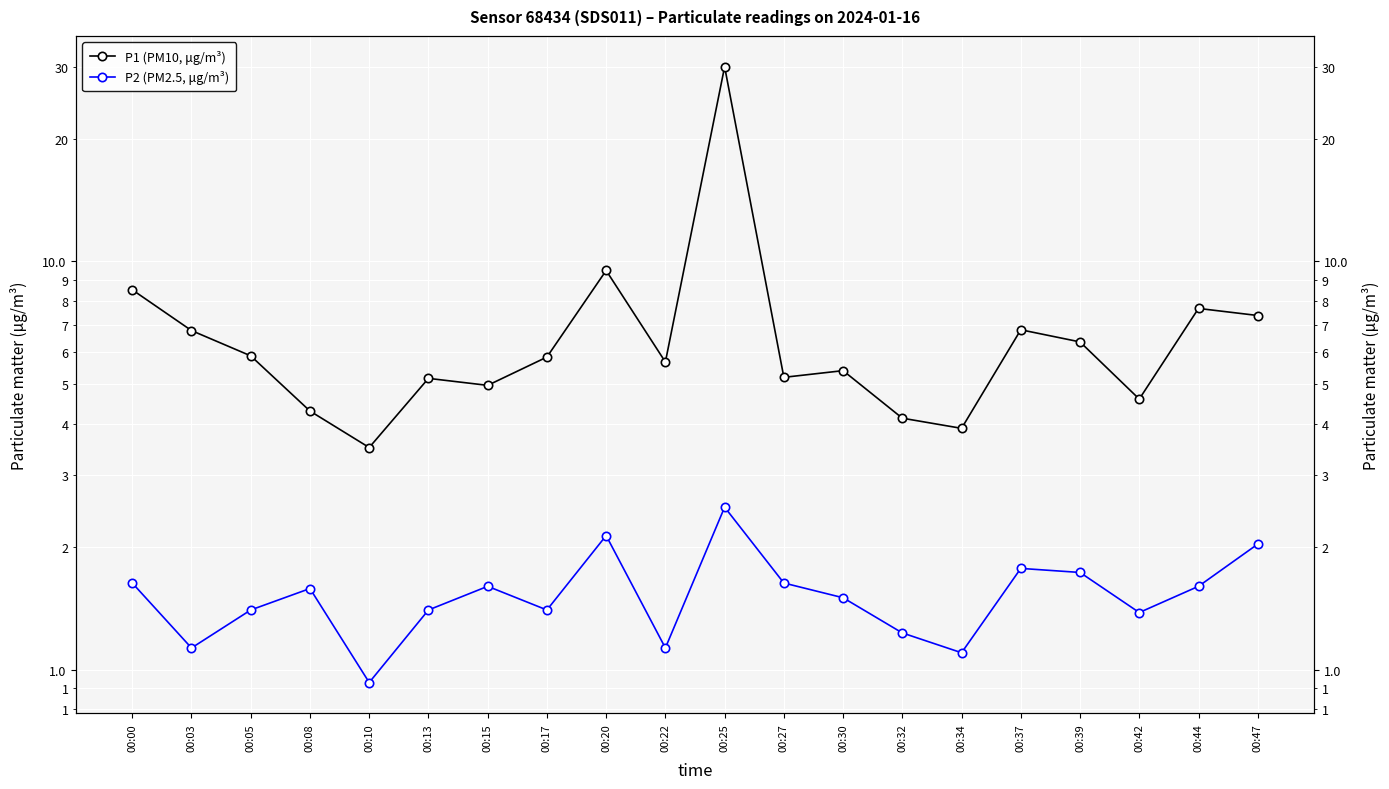

How many data points in P2 (PM2.5, μg/m³) are less than 1?

1